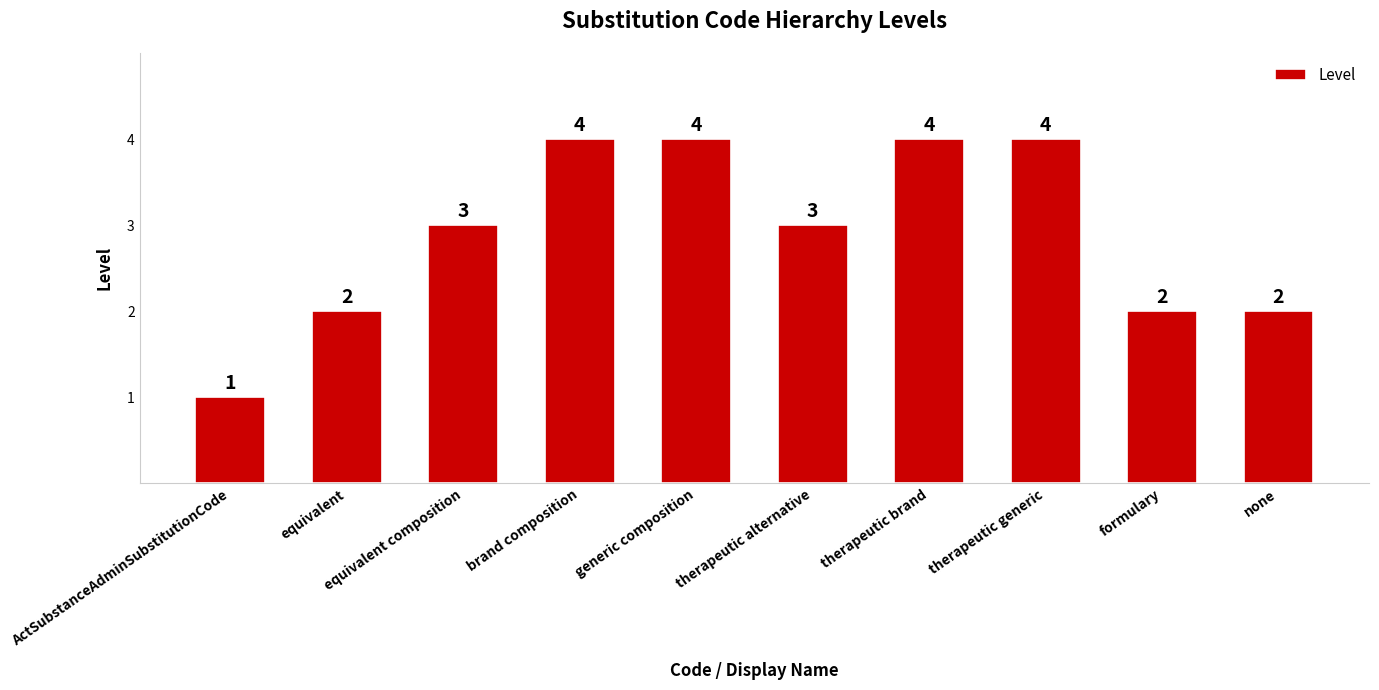

What is the minimum value shown in the chart?

1